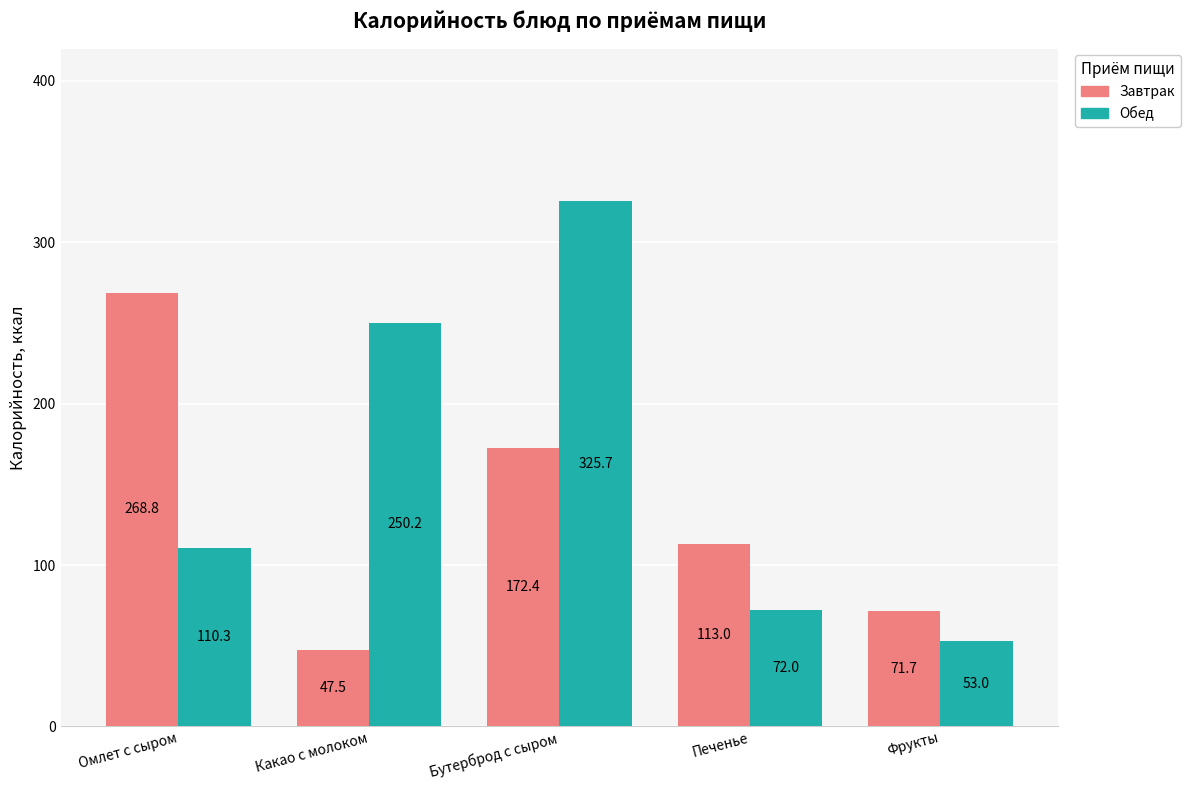

Is it true that Завтрак equals 34.9 at Бутерброд с сыром?

False